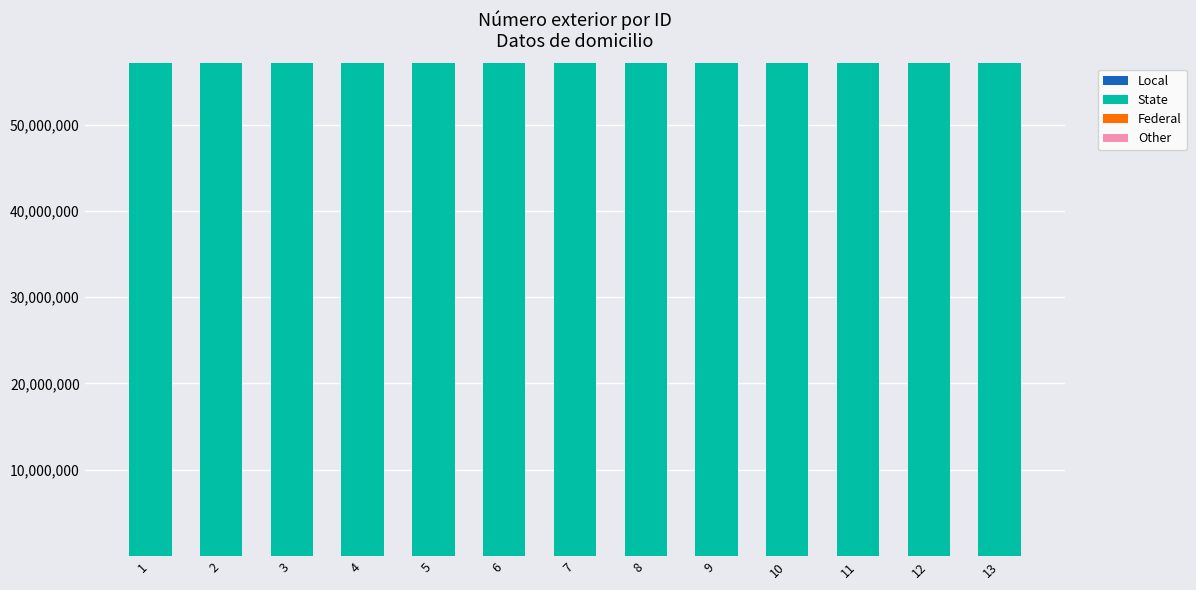

Rank the series by their maximum value, from highest to lowest.

State, Local, Other, Federal